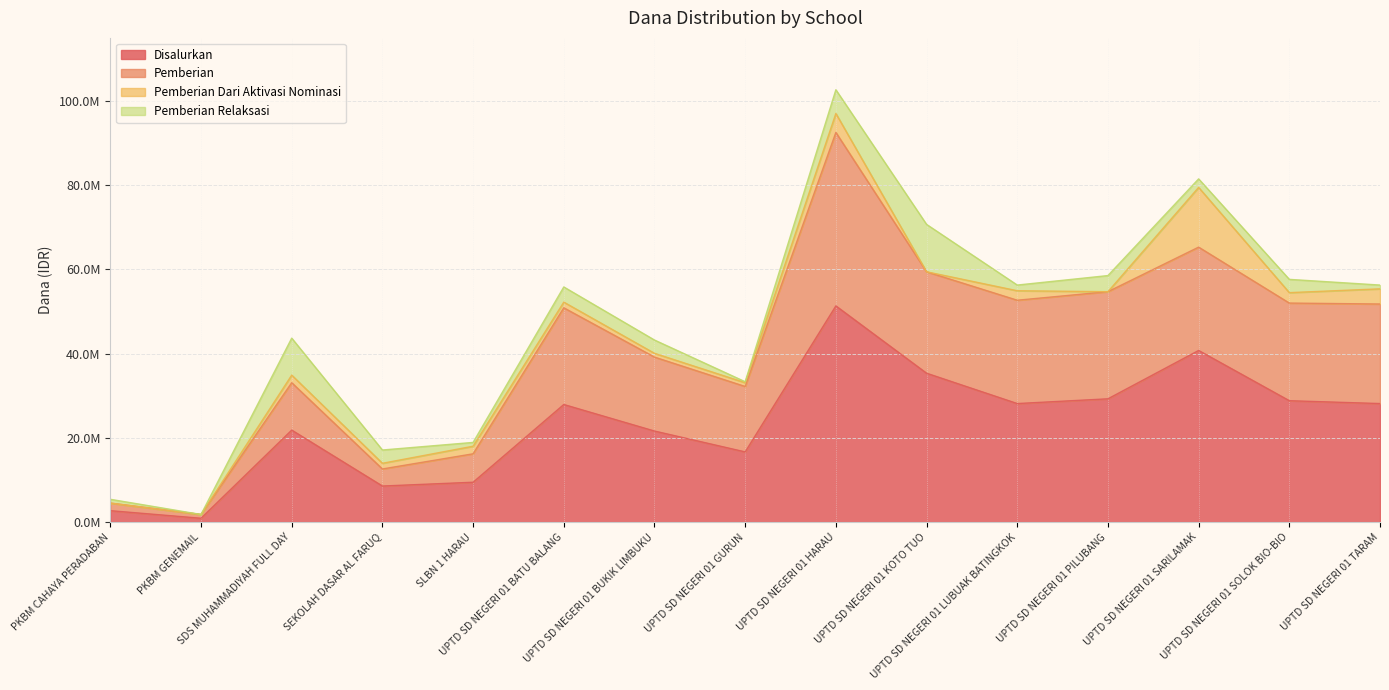

What are all the series names shown in the legend?

Disalurkan, Pemberian, Pemberian Dari Aktivasi Nominasi, Pemberian Relaksasi